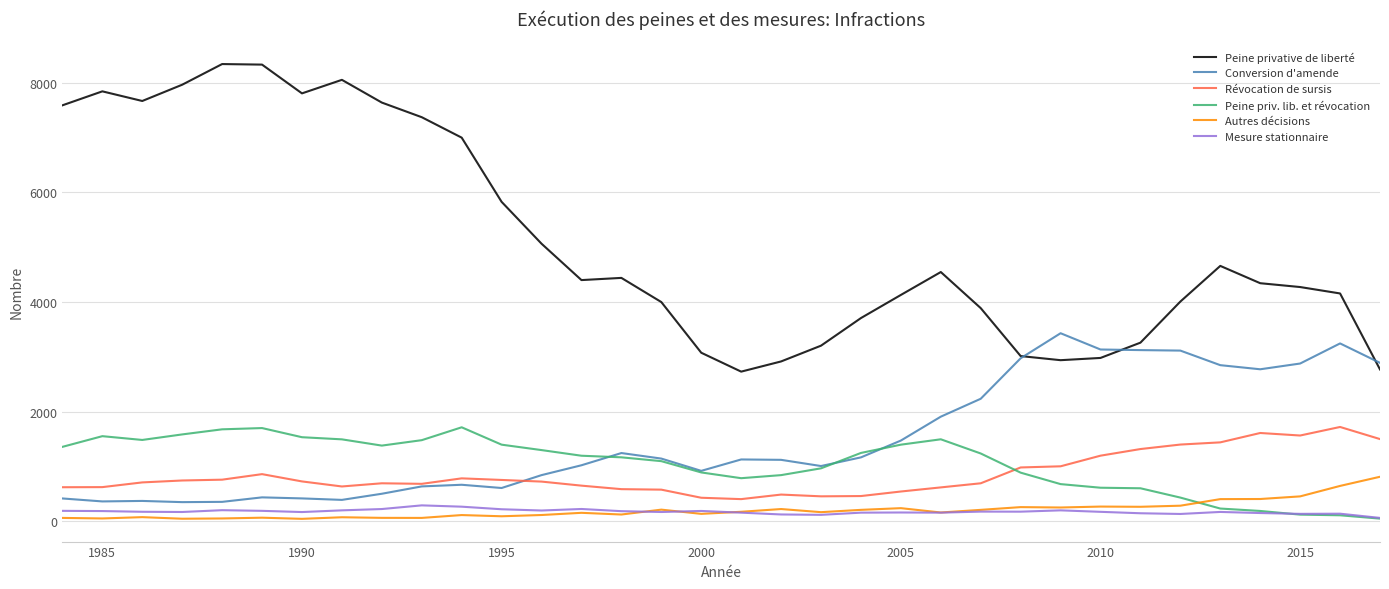

After their last crossing, which series has the higher values: Peine priv. lib. et révocation or Révocation de sursis?

Révocation de sursis